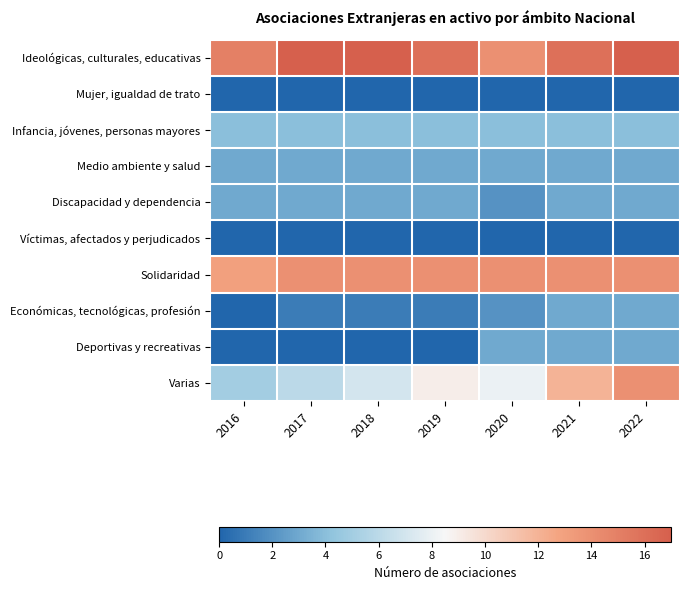

List the series in order of their peak value, lowest first.

Mujer, igualdad de trato, Víctimas, afectados y perjudicados, Medio ambiente y salud, Discapacidad y dependencia, Económicas, tecnológicas, profesión, Deportivas y recreativas, Infancia, jóvenes, personas mayores, Solidaridad, Varias, Ideológicas, culturales, educativas